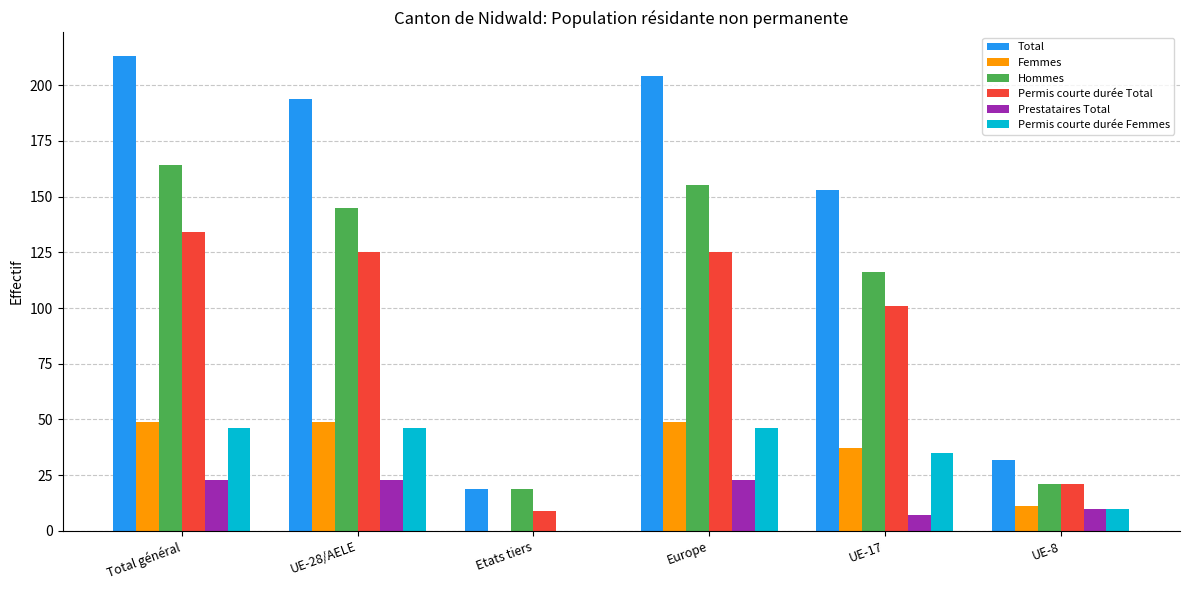

At which category is the sum across all series the highest?

Total général